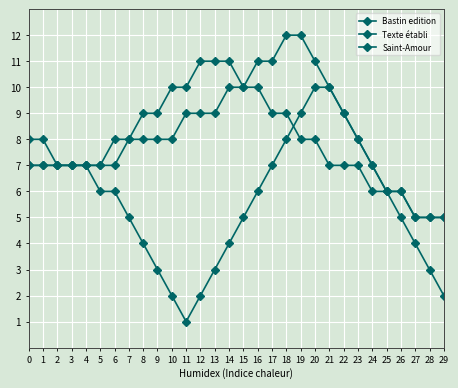

Is the value of Bastin edition at 22 greater than the value of Saint-Amour at 19?

Yes